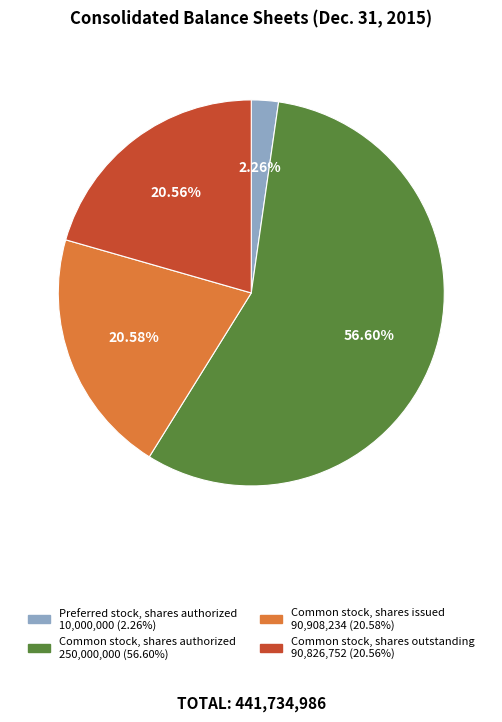

How much of the chart is everything except Common stock, shares outstanding?

79.4%